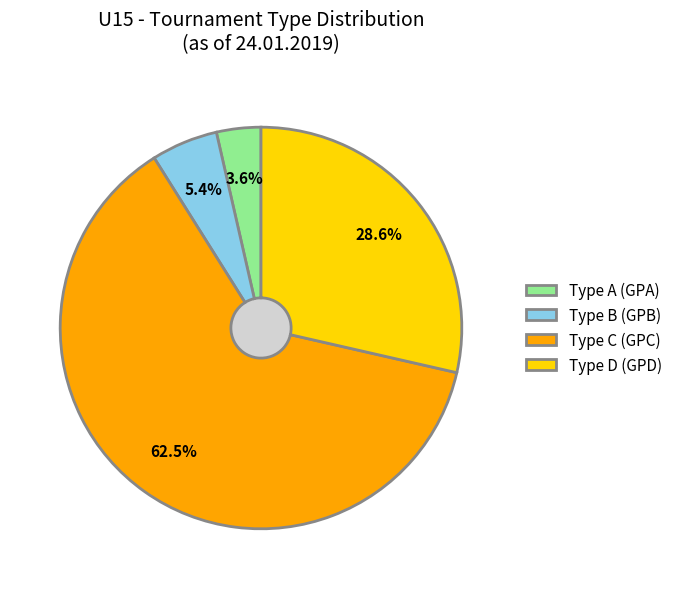

Between Type C (GPC) and Type B (GPB), which is larger?

Type C (GPC)